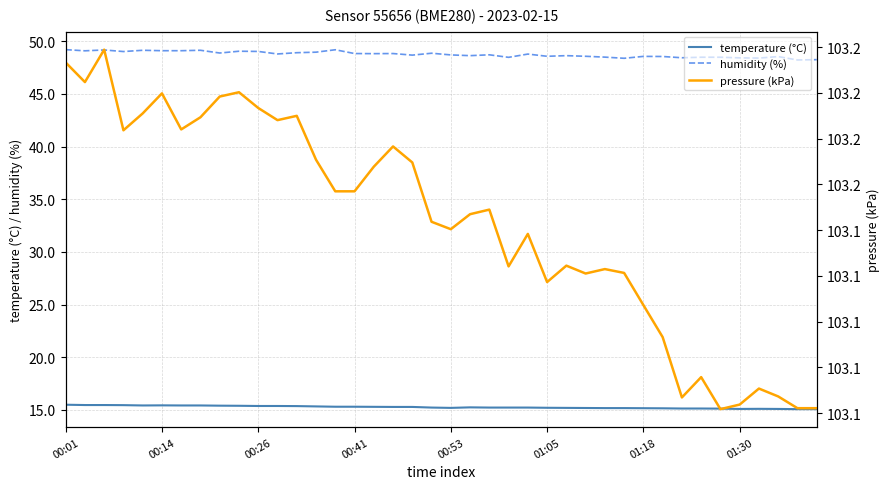

The value of humidity (%) at 01:18 is 76.2. True or false?

False